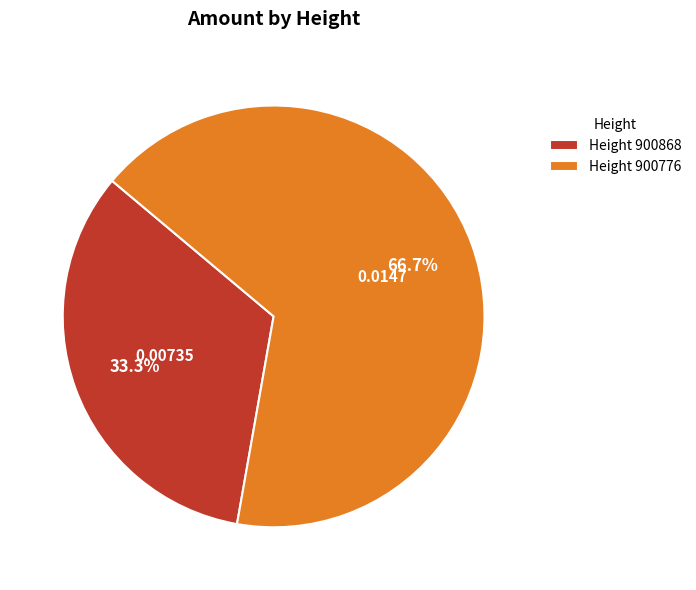

Do Height 900868 and Height 900776 together represent more than half of the pie?

Yes